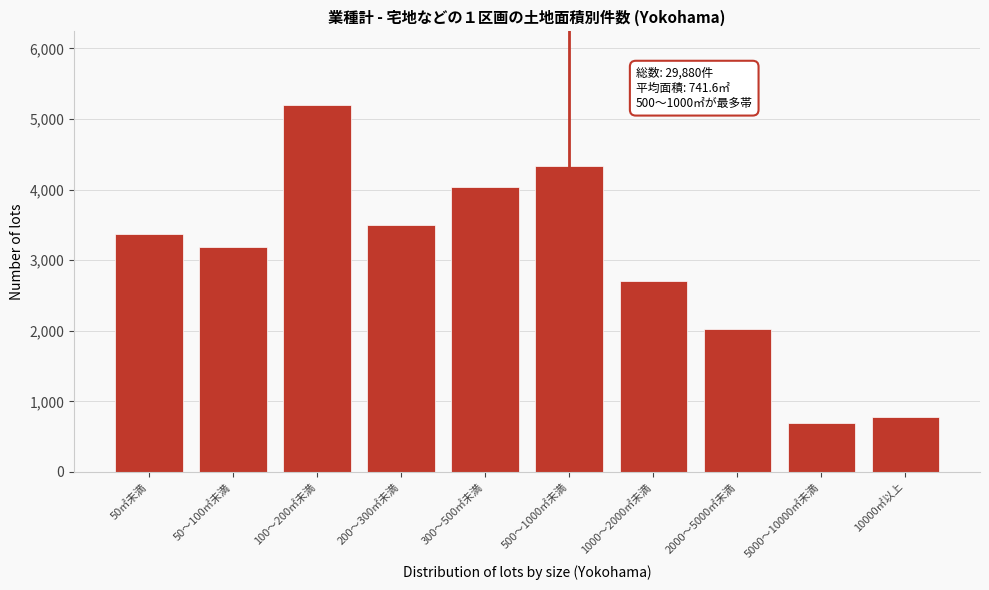

Reading left to right, list all the values displayed in this chart.

3370	3180	5200	3500	4040	4340	2710	2030	690	780